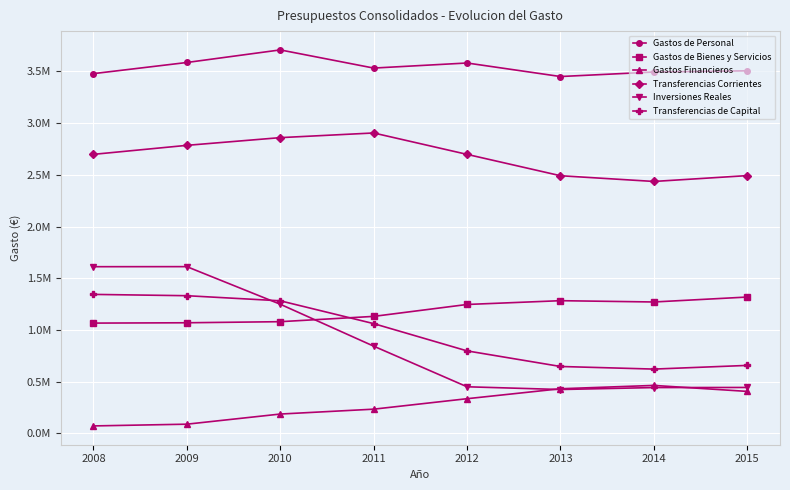

What is the difference between the maximum and minimum values in the Transferencias de Capital series?

722271.0